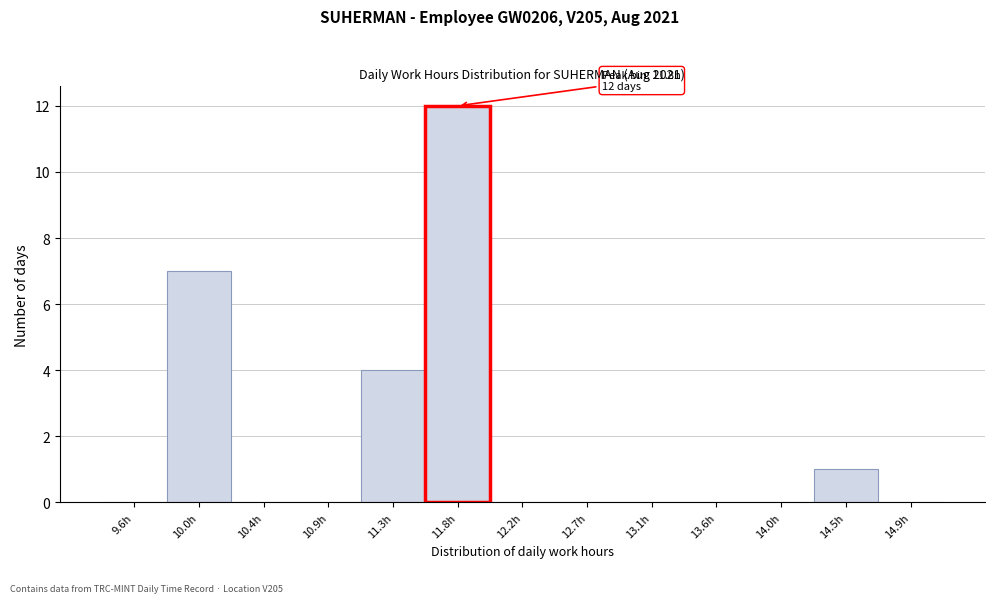

Over which range of the x-axis is the bar tallest?

11.55 to 12.00